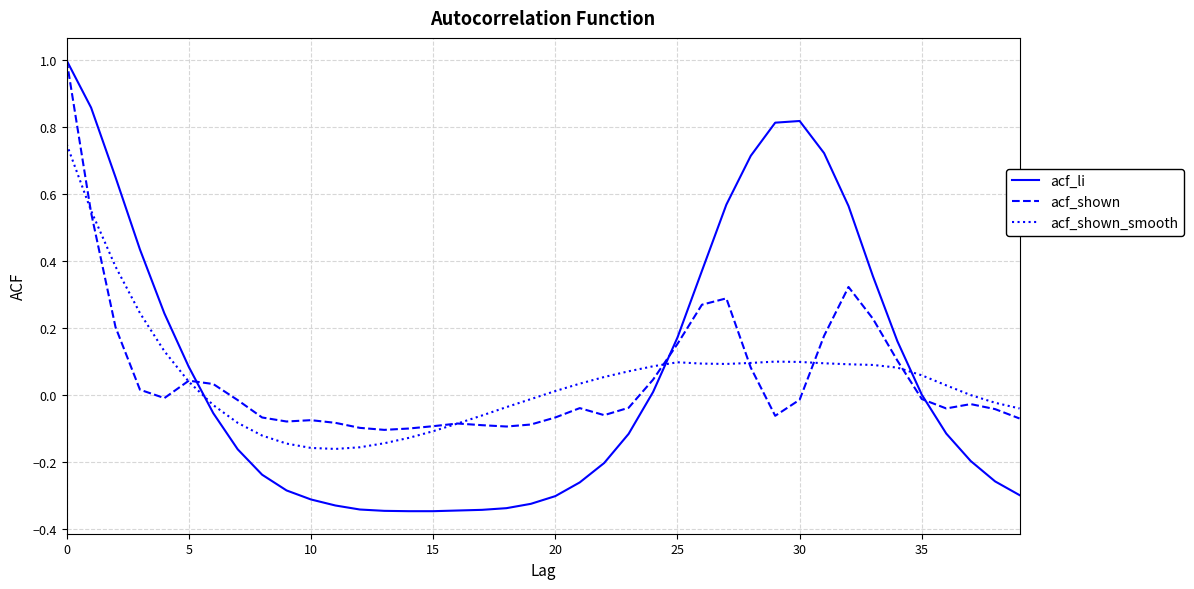

Which series has the largest range (max minus min)?

acf_li